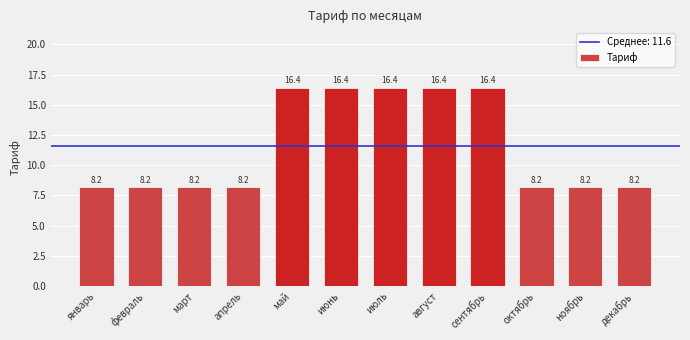

Read the value at ноябрь.

8.2